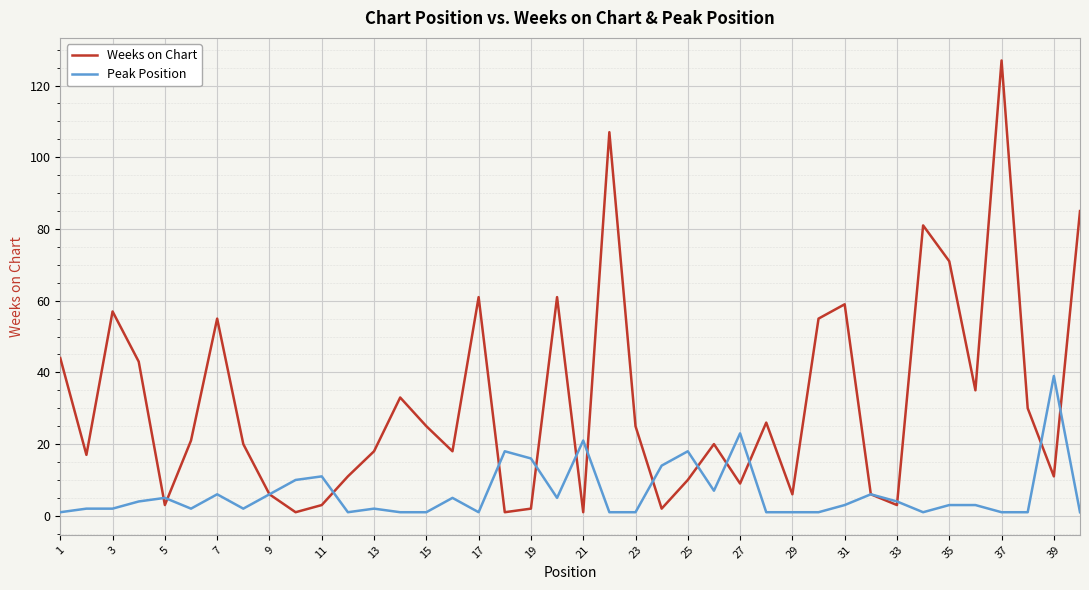

What is the average value of the Peak Position series?

6